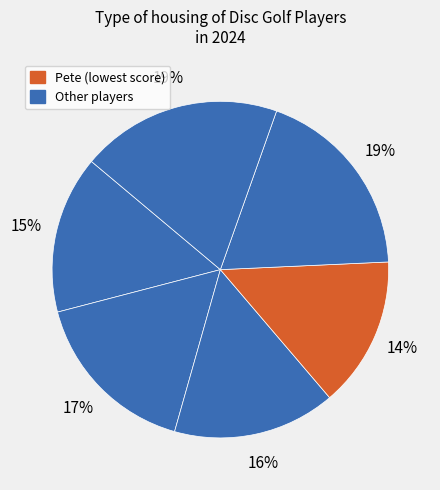

Count the number of slices in the pie.

6